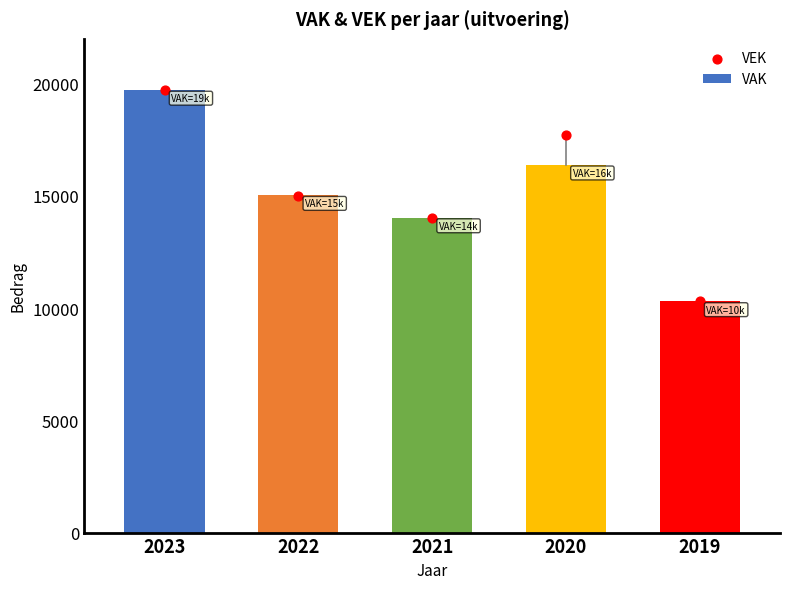

What is the change in value from 2021 to 2019?

-3738